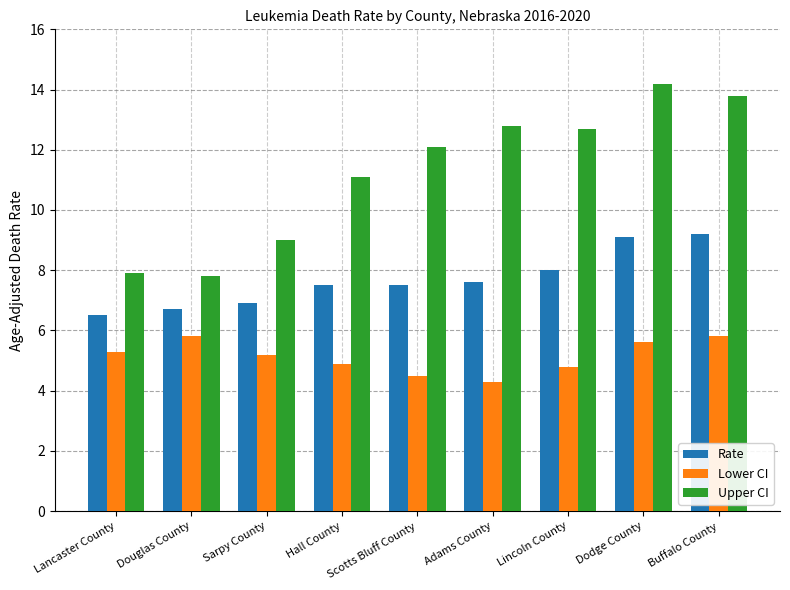

Which series has the largest total across all categories?

Upper CI